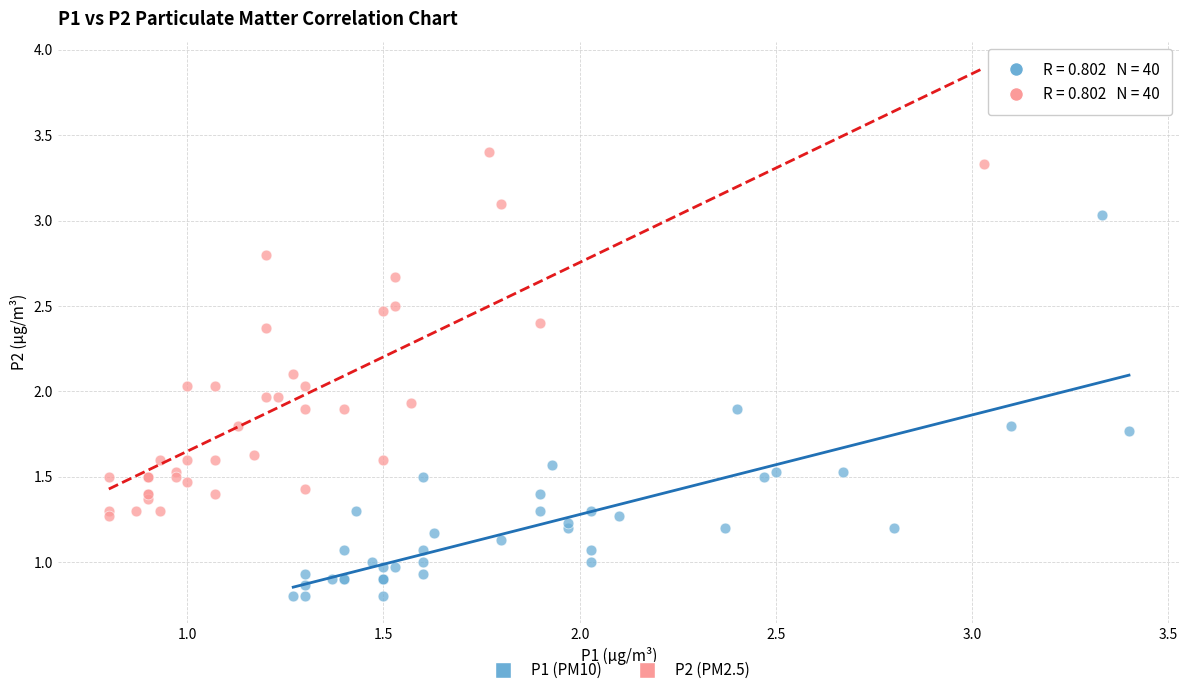

Which series reaches the minimum Y coordinate?

P1 (PM10)